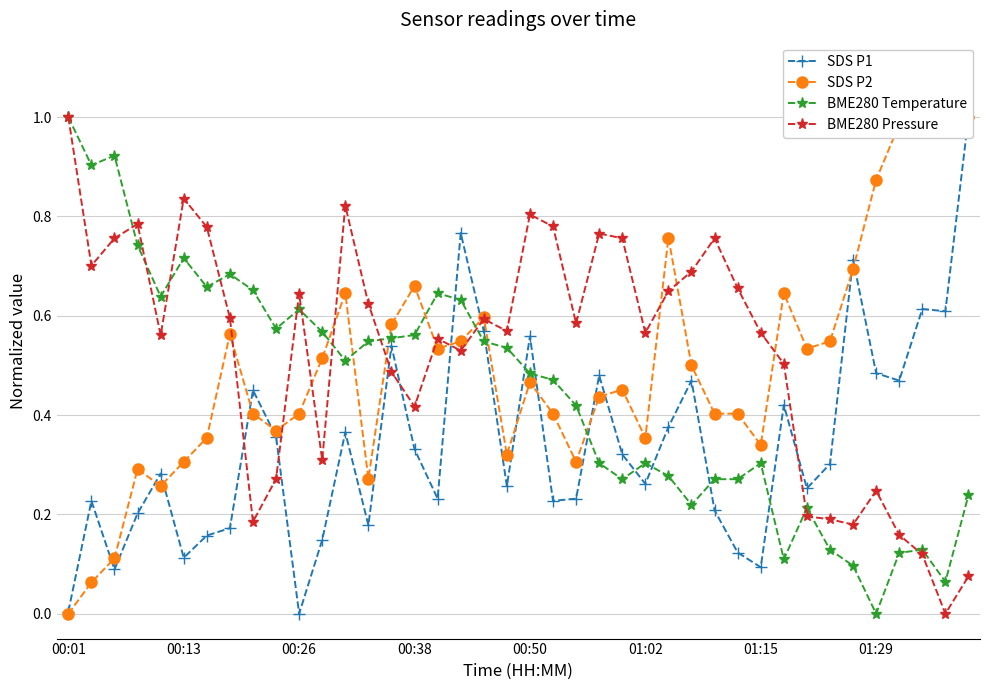

True or false: SDS P1 and BME280 Pressure cross at least once.

True